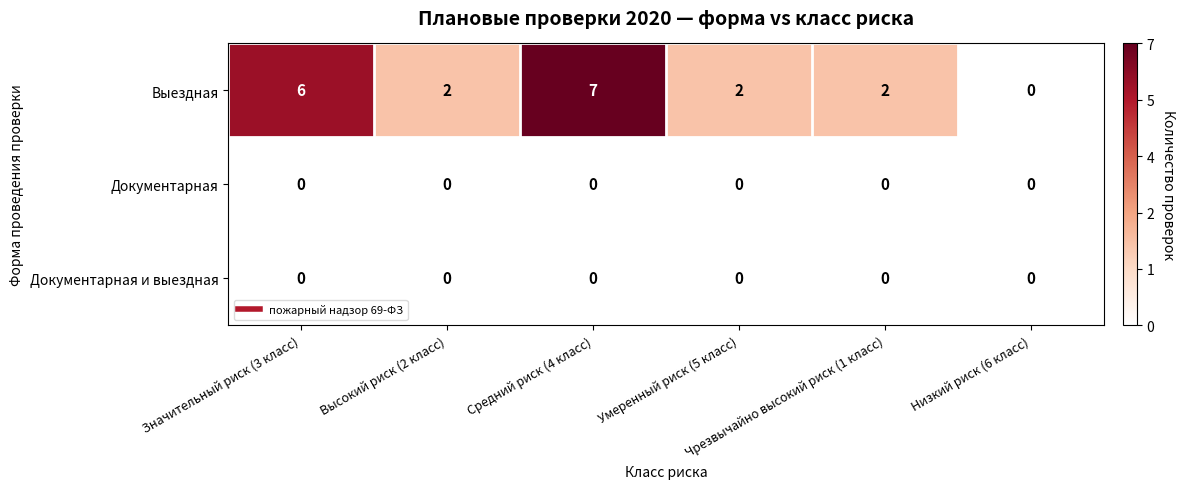

What is the sum of all Выездная values?

19